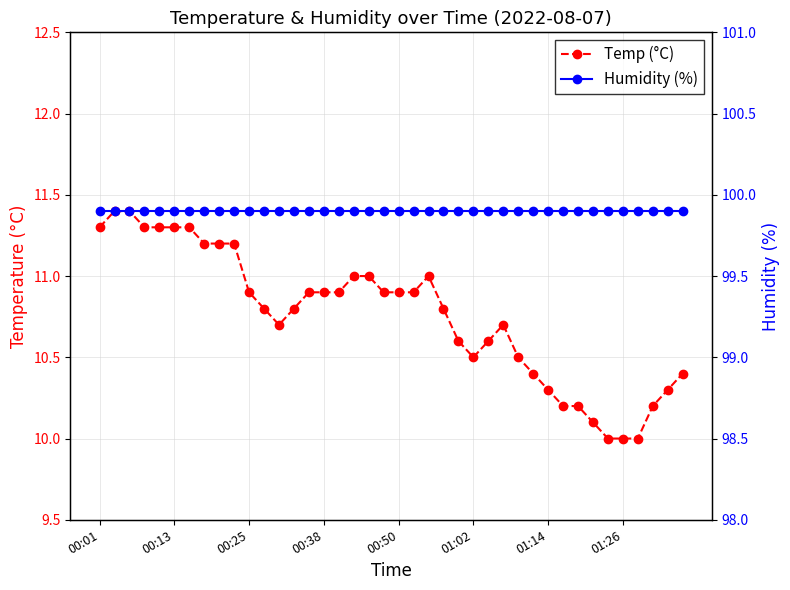

At 27, list the series in order from smallest to largest.

Temp (°C), Humidity (%)